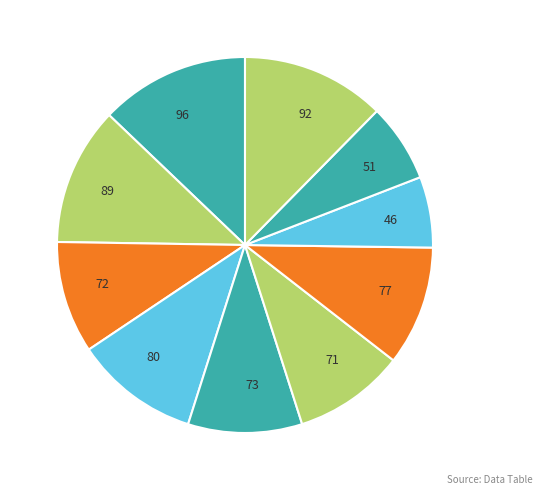

Which has a higher value, 51 or 96?

96